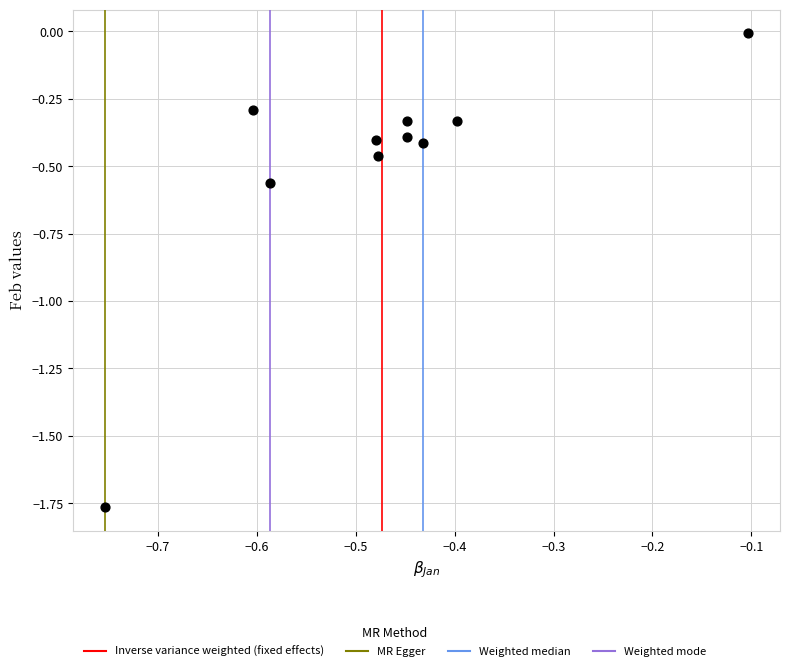

What is the range of X values (max minus min)?

0.6